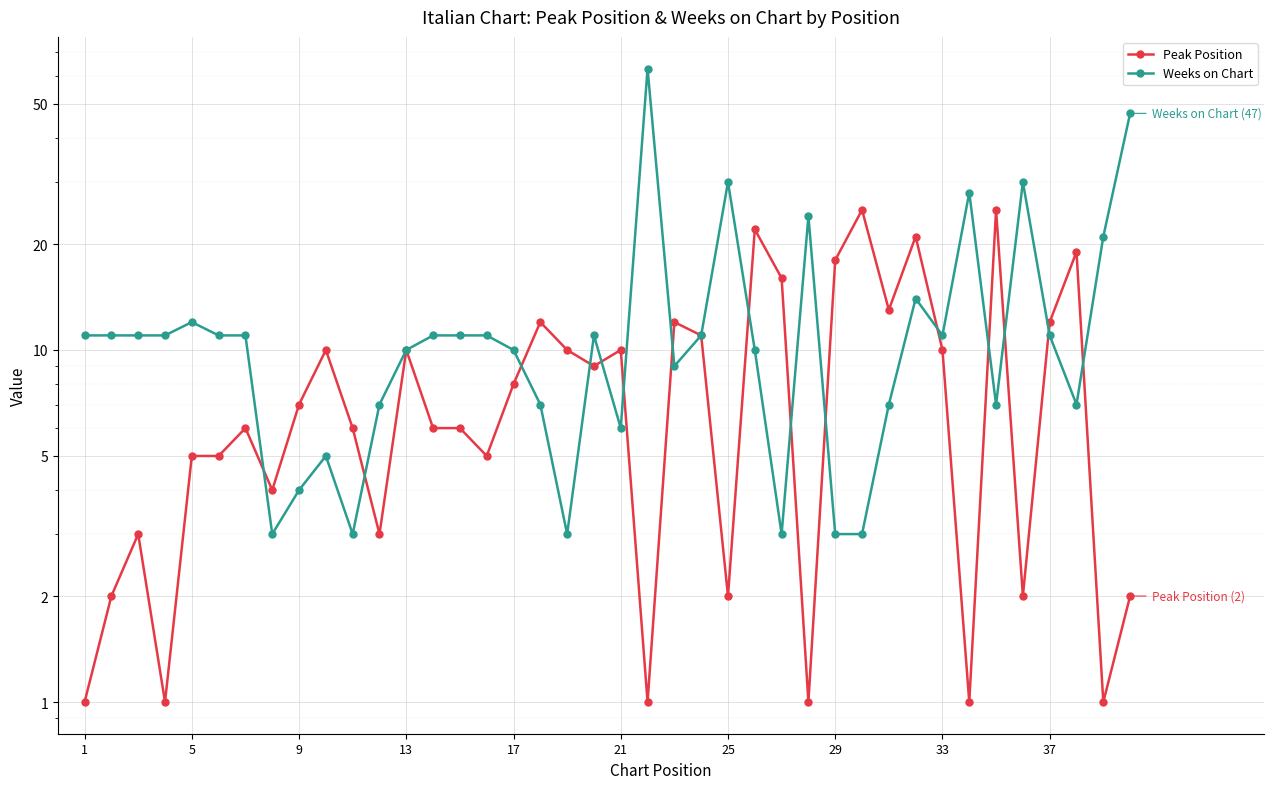

What is the value of the Weeks on Chart point at the 15th from the left?

11